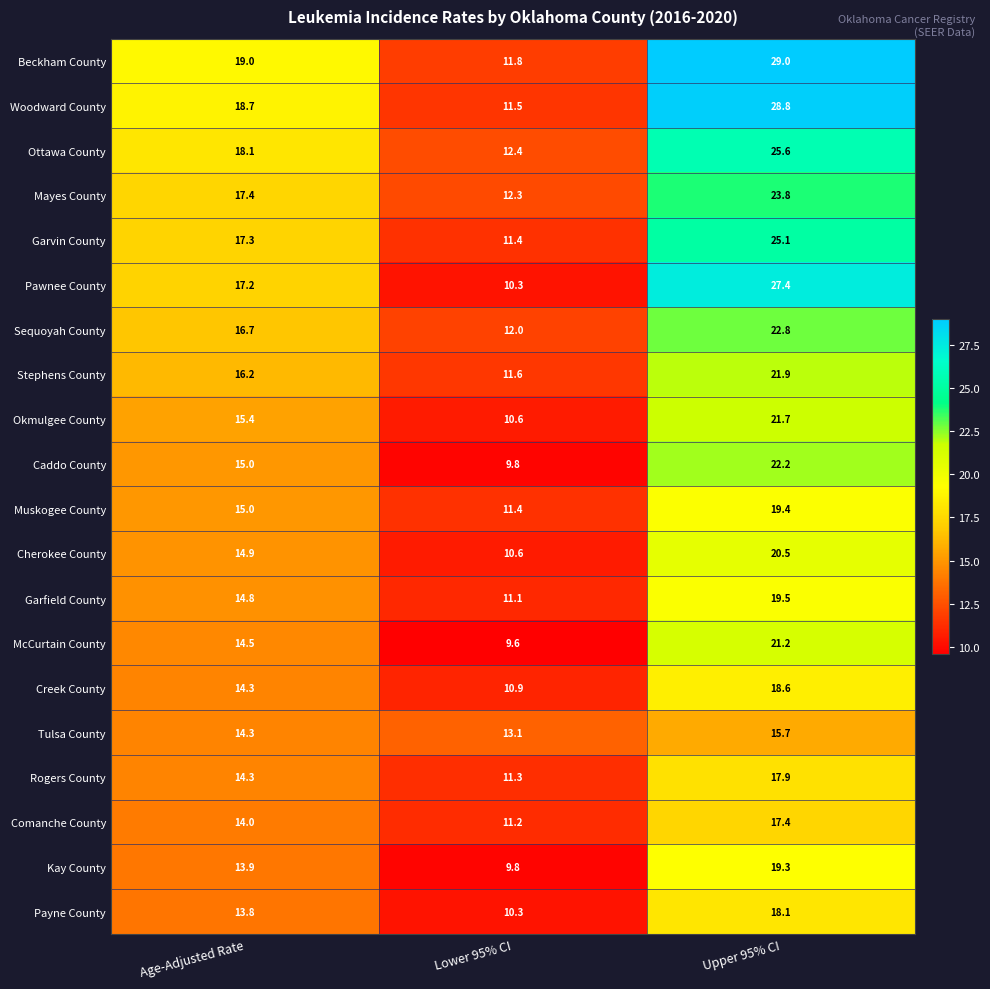

Where is Cherokee County nearest to the value 15?

Age-Adjusted Rate